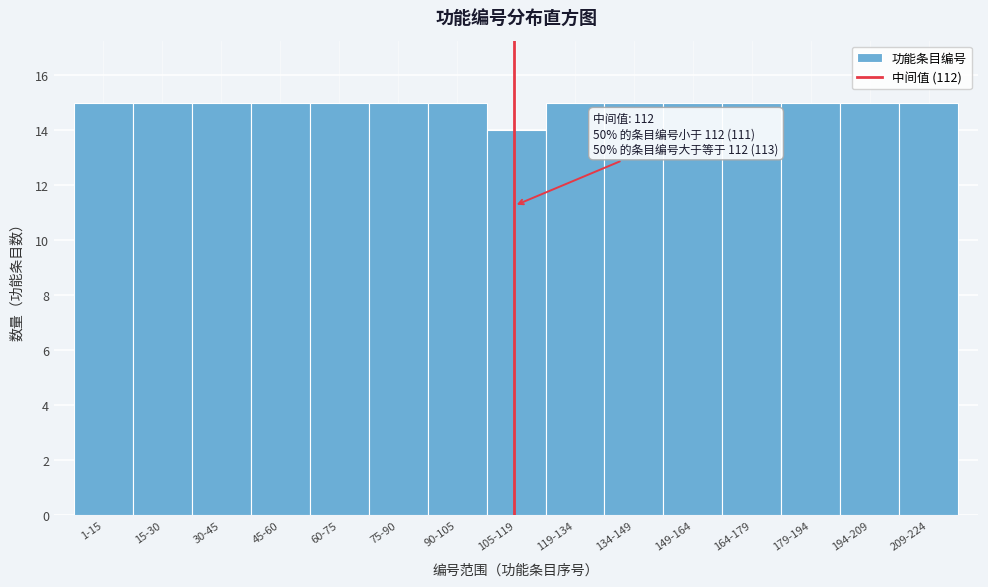

Reading left to right, what are all the values shown in this chart?

1-15=15	15-30=15	30-45=15	45-60=15	60-75=15	75-90=15	90-105=15	105-119=14	119-134=15	134-149=15	149-164=15	164-179=15	179-194=15	194-209=15	209-224=15